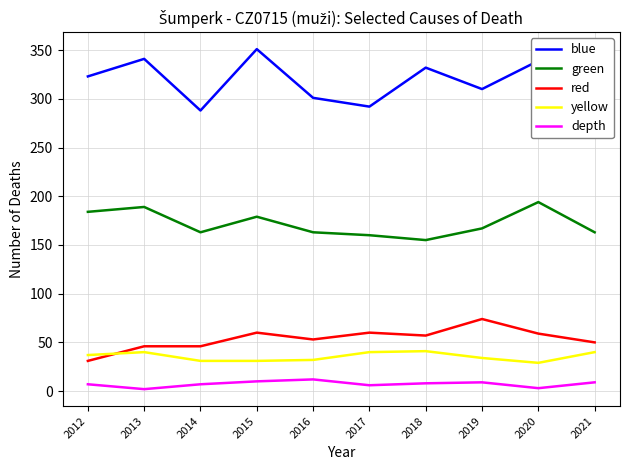

True or false: blue and green cross at least once.

False